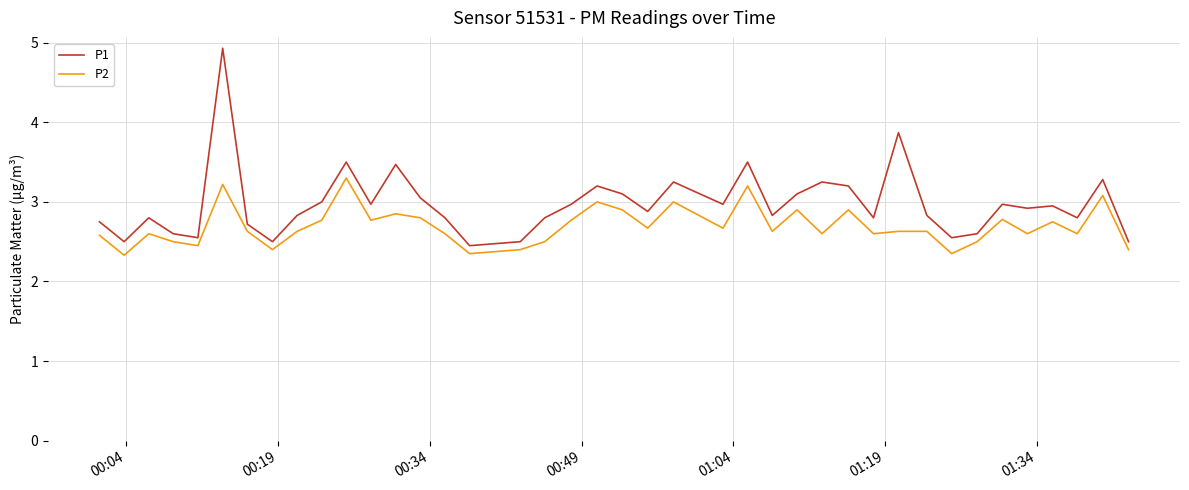

True or false: P1 and P2 cross at least once.

False